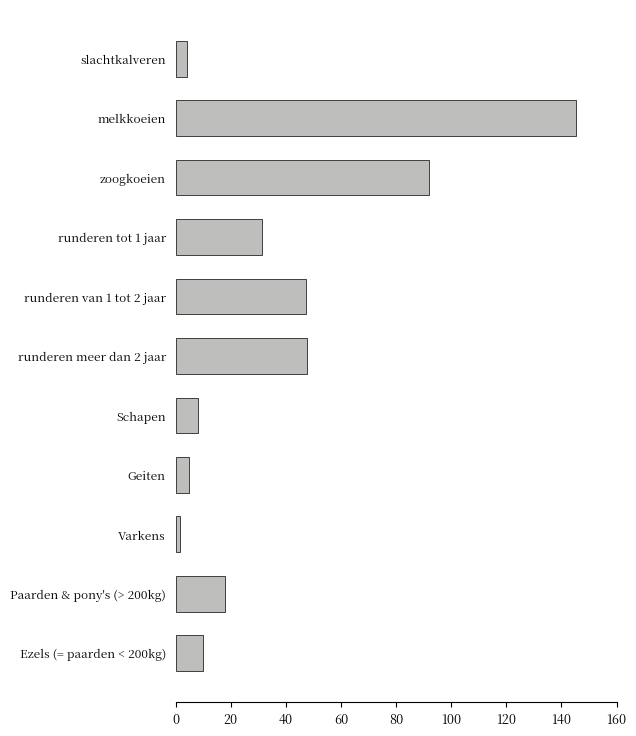

What is the maximum value shown in the chart?

145.2